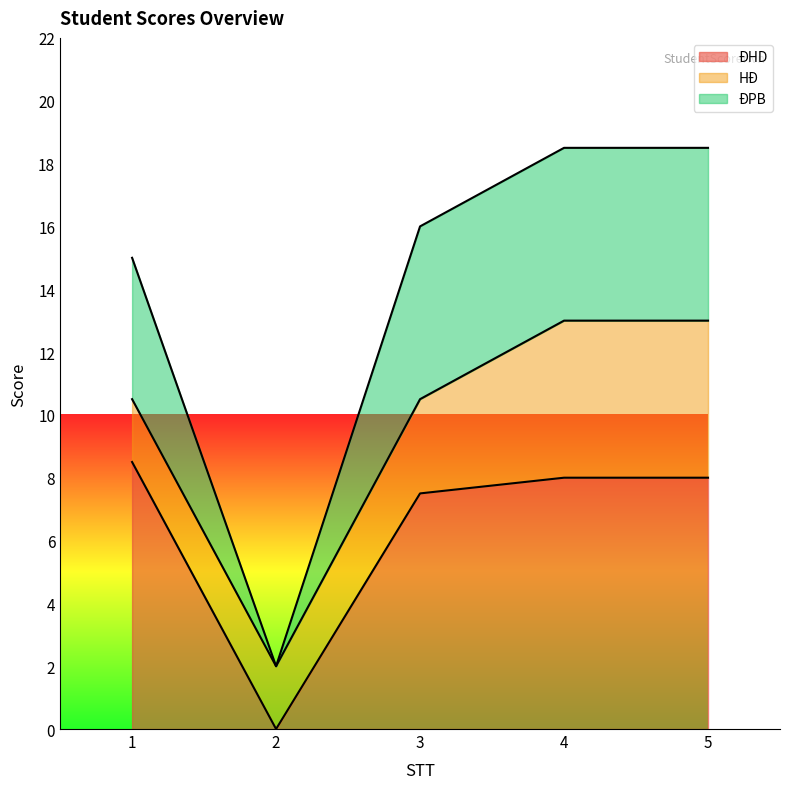

True or false: ĐPB has more than 1 points higher than both neighbors.

False